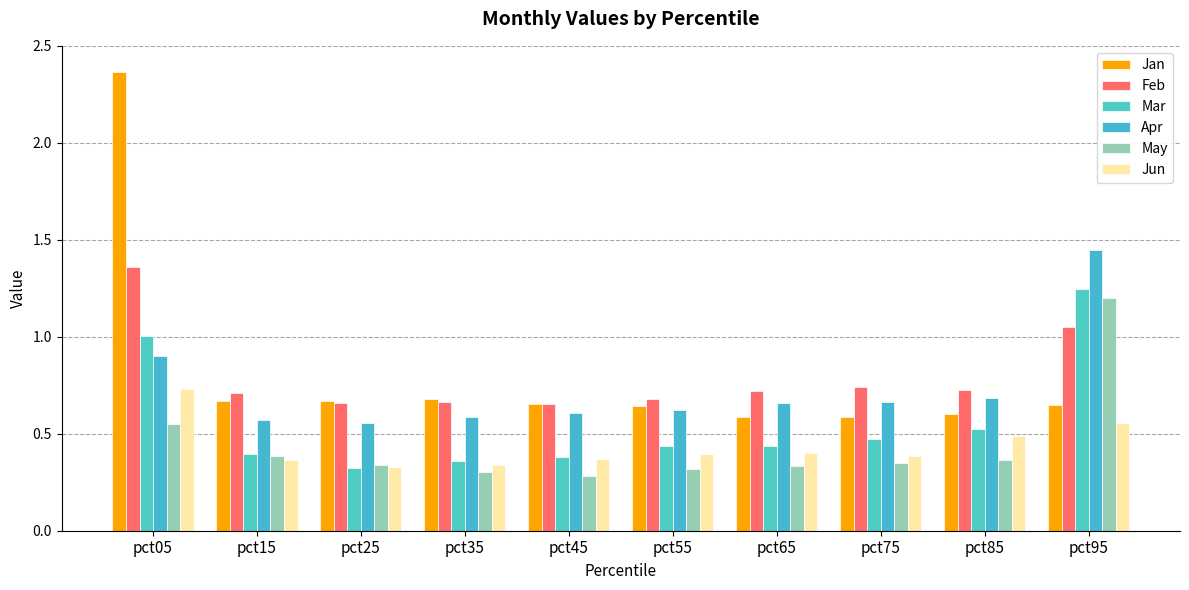

How many bars are there in each group?

6